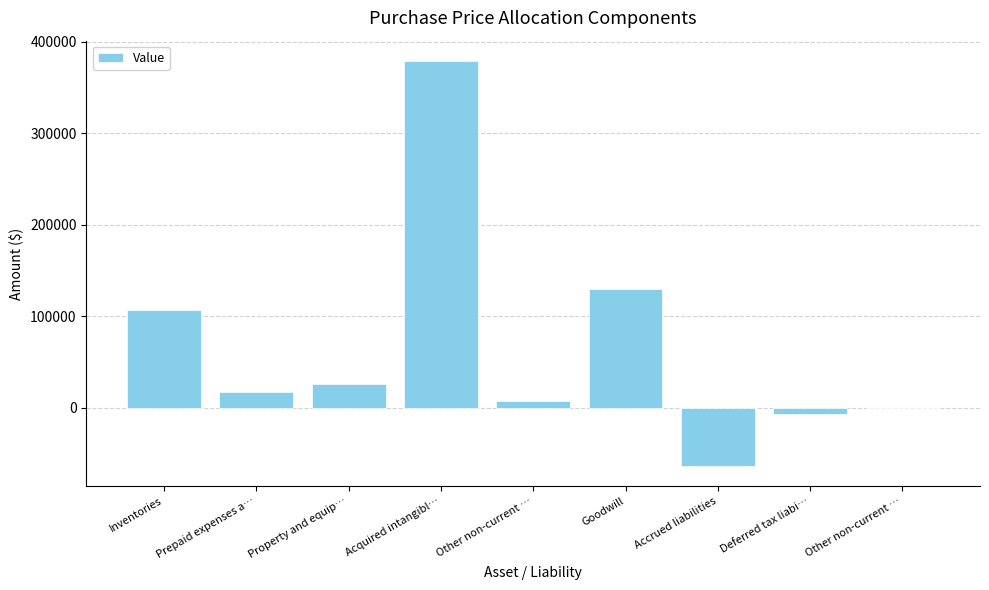

What is the change in value from Prepaid expenses a… to Deferred tax liabi…?

-24089